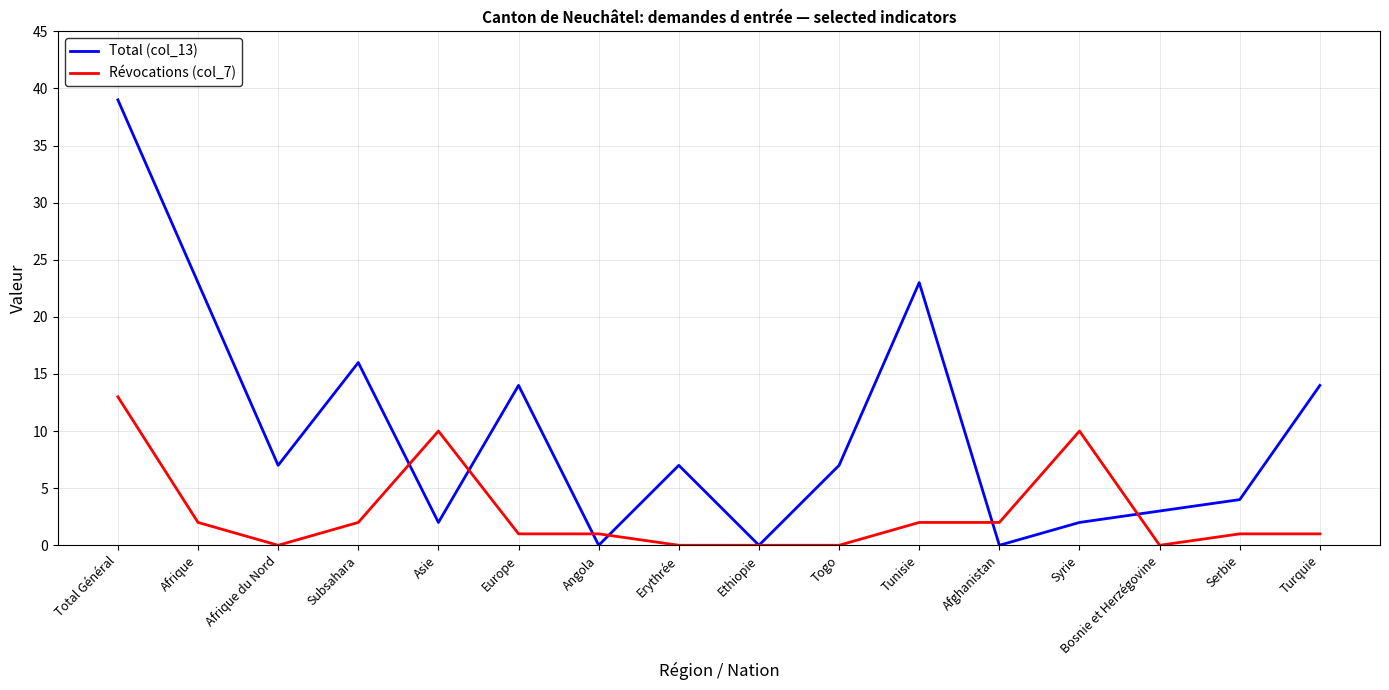

The value of Total (col_13) at Erythrée is 7. True or false?

True